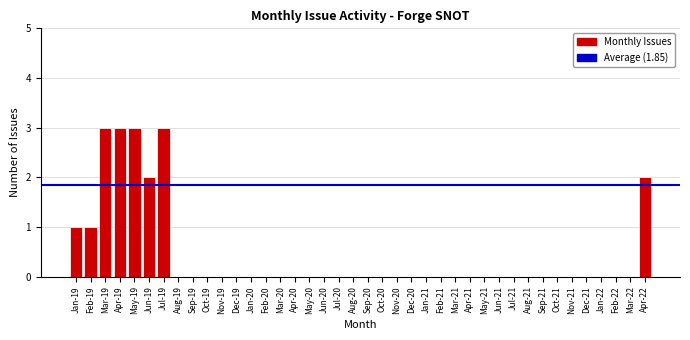

The value at Dec-20 is 0. True or false?

True